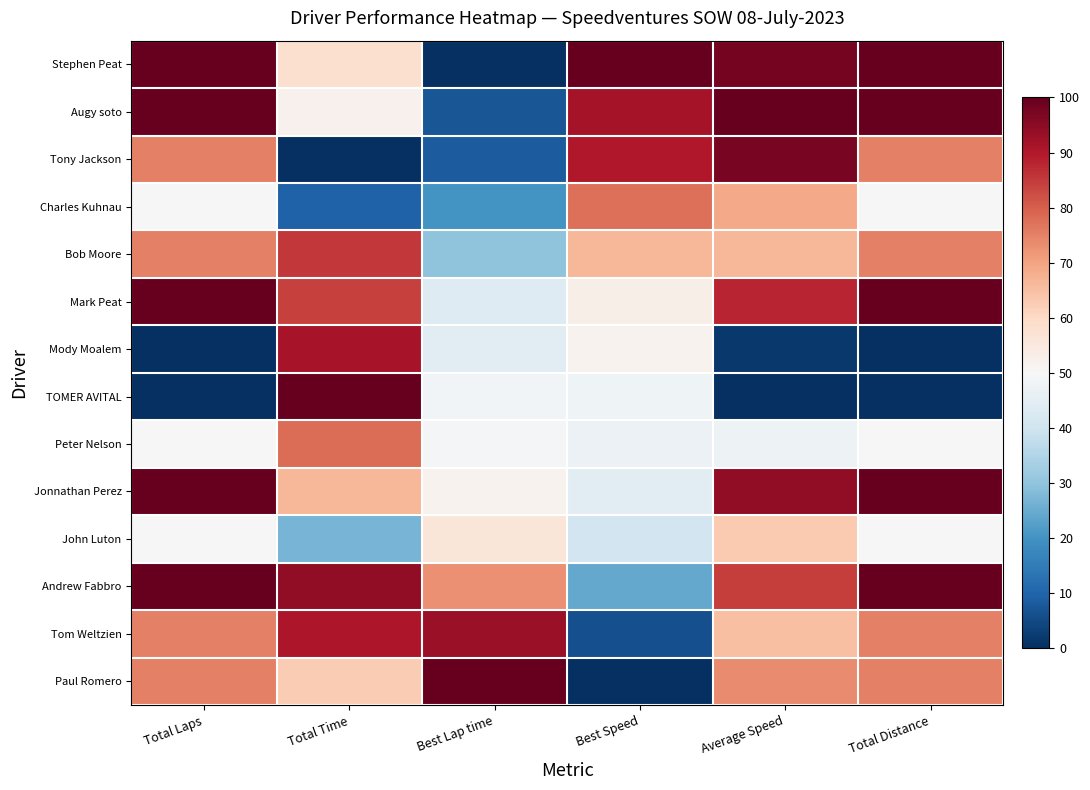

Which series changed the most between Best Speed and Average Speed?

Paul Romero